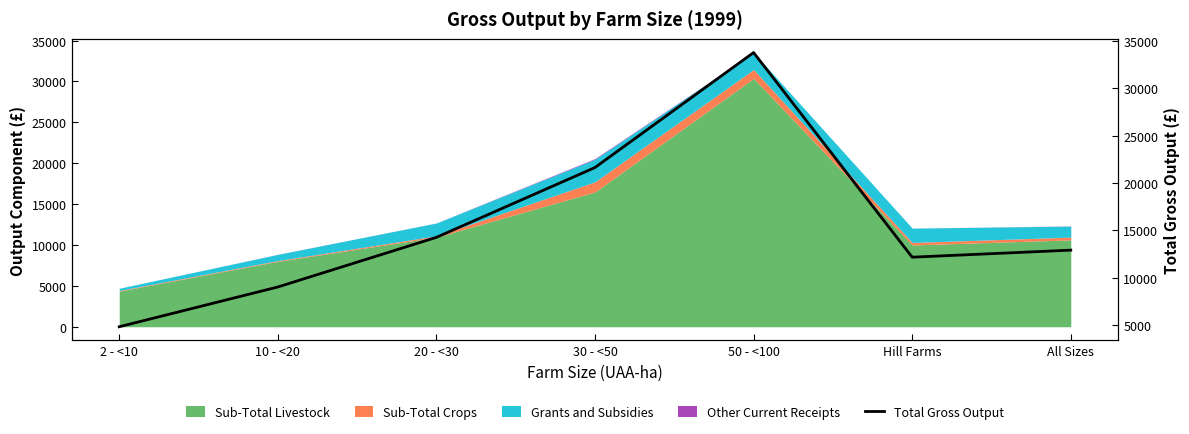

What is the difference between the second highest and second lowest values?

12617